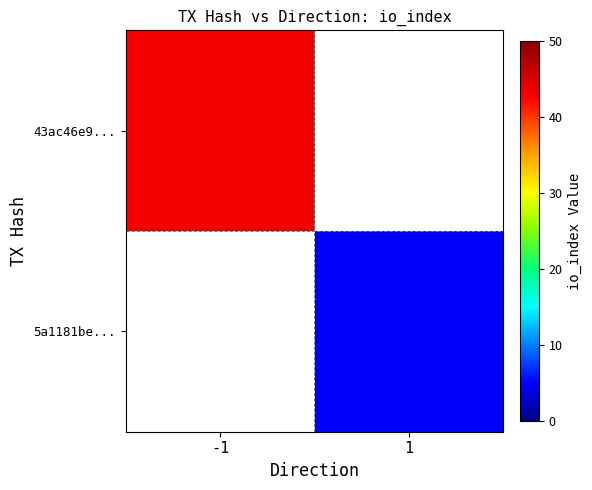

How many categories are shown in the chart?

2